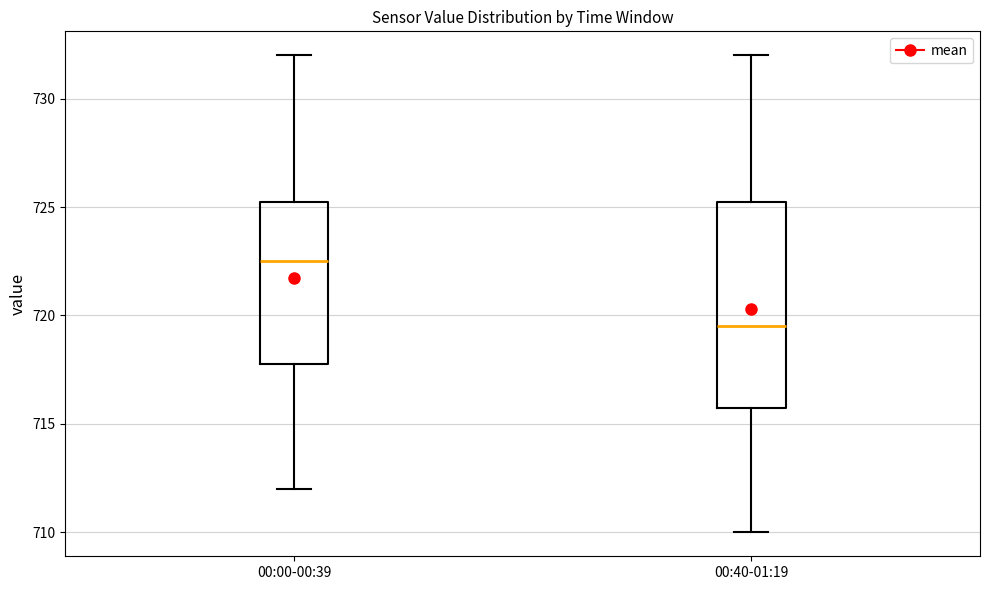

Reading left to right, transcribe this box plot: for each box, give where its median line is, the range the box spans, and where its two whiskers end, as read against the y-axis. The values are not printed on the chart, so give them approximately, as read against the axis.

00:00-00:39: median 722.5, box 718.0 to 725.5, whiskers 712.0 to 732.0
00:40-01:19: median 719.5, box 716.0 to 725.5, whiskers 710.0 to 732.0